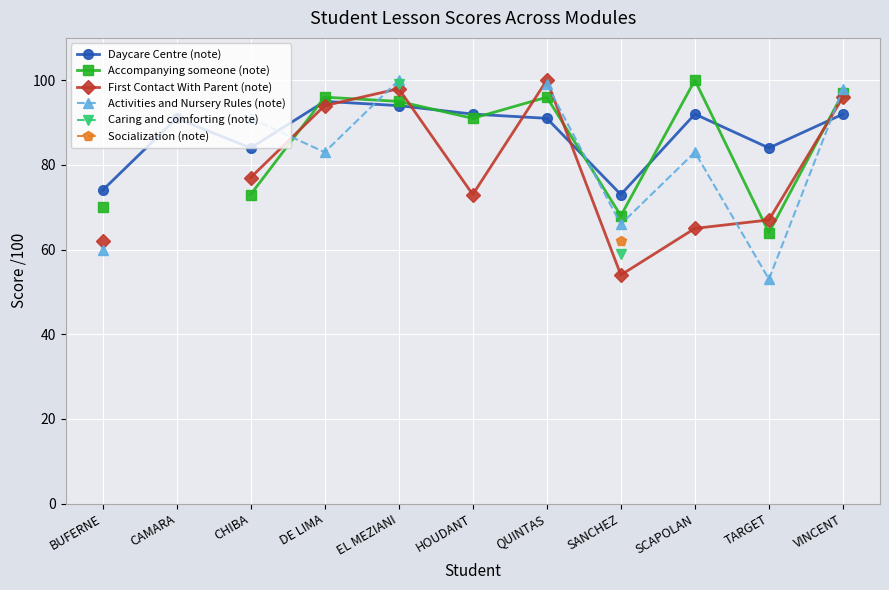

Is it true that Daycare Centre (note) equals 24 at SCAPOLAN?

False